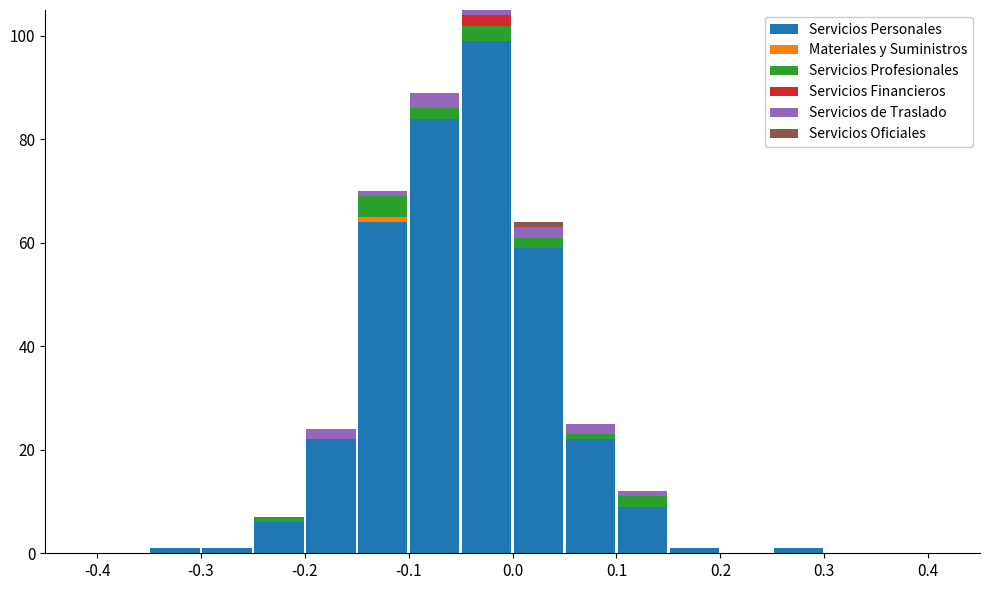

Reading left to right, transcribe this chart: for each stacked bar, give the range it covers on the x-axis and its total height. The values are not printed on the chart, so give them approximately, as read against the axis.

-0.45 to -0.40: 0
-0.40 to -0.35: 0
-0.35 to -0.30: under 2
-0.30 to -0.25: under 2
-0.25 to -0.20: 8
-0.20 to -0.15: 24
-0.15 to -0.10: 70
-0.10 to -0.05: 90
-0.05 to 0.00: 106
0.00 to 0.05: 64
0.05 to 0.10: 26
0.10 to 0.15: 12
0.15 to 0.20: under 2
0.20 to 0.25: 0
0.25 to 0.30: under 2
0.30 to 0.35: 0
0.35 to 0.40: 0
0.40 to 0.45: 0